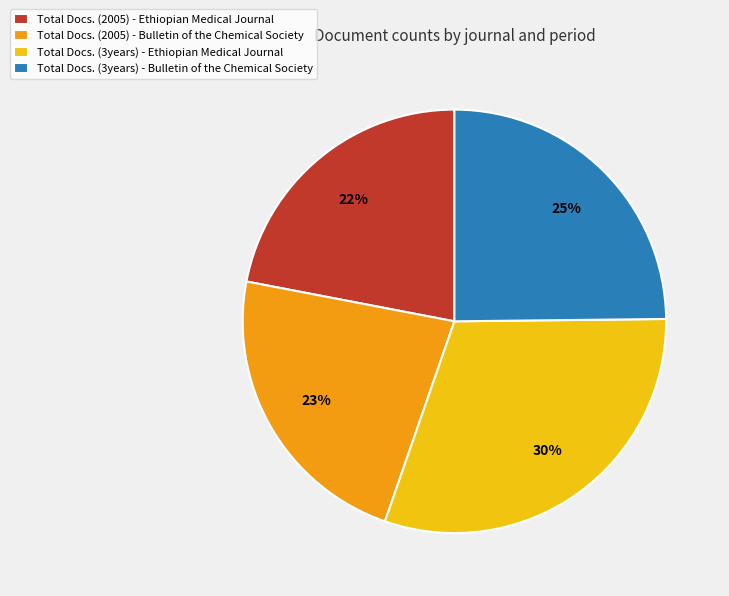

To the nearest percent, what is the combined percentage of Total Docs. (2005) - Bulletin of the Chemical Society and Total Docs. (3years) - Ethiopian Medical Journal?

53%